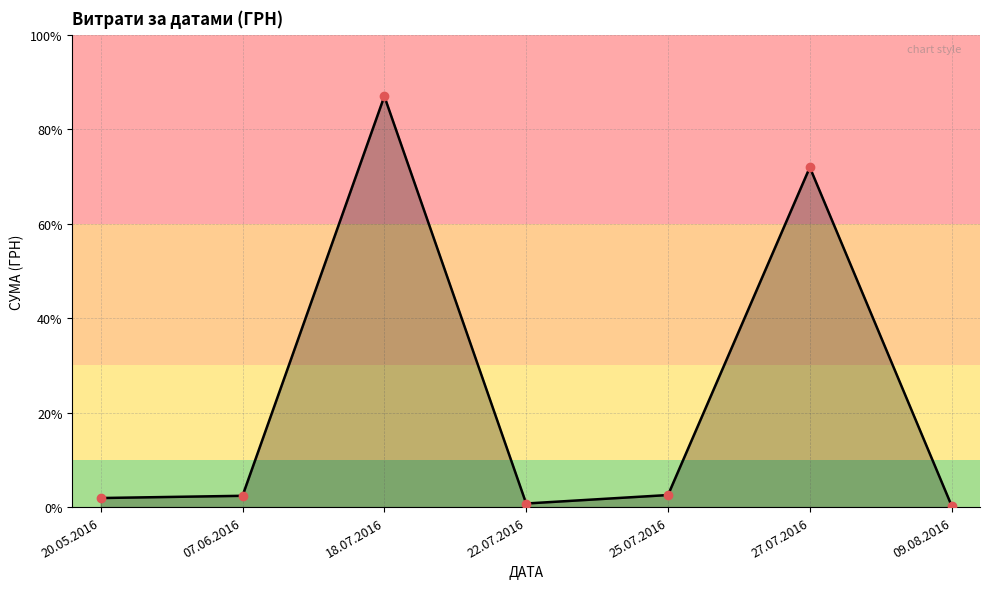

Does the chart have visible grid lines?

Yes